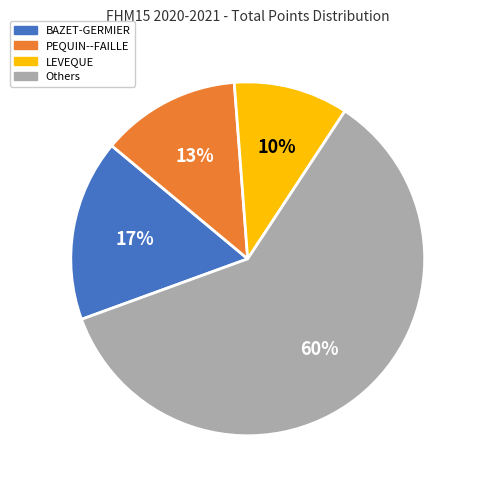

Is the sum of PEQUIN--FAILLE and LEVEQUE greater than half?

No